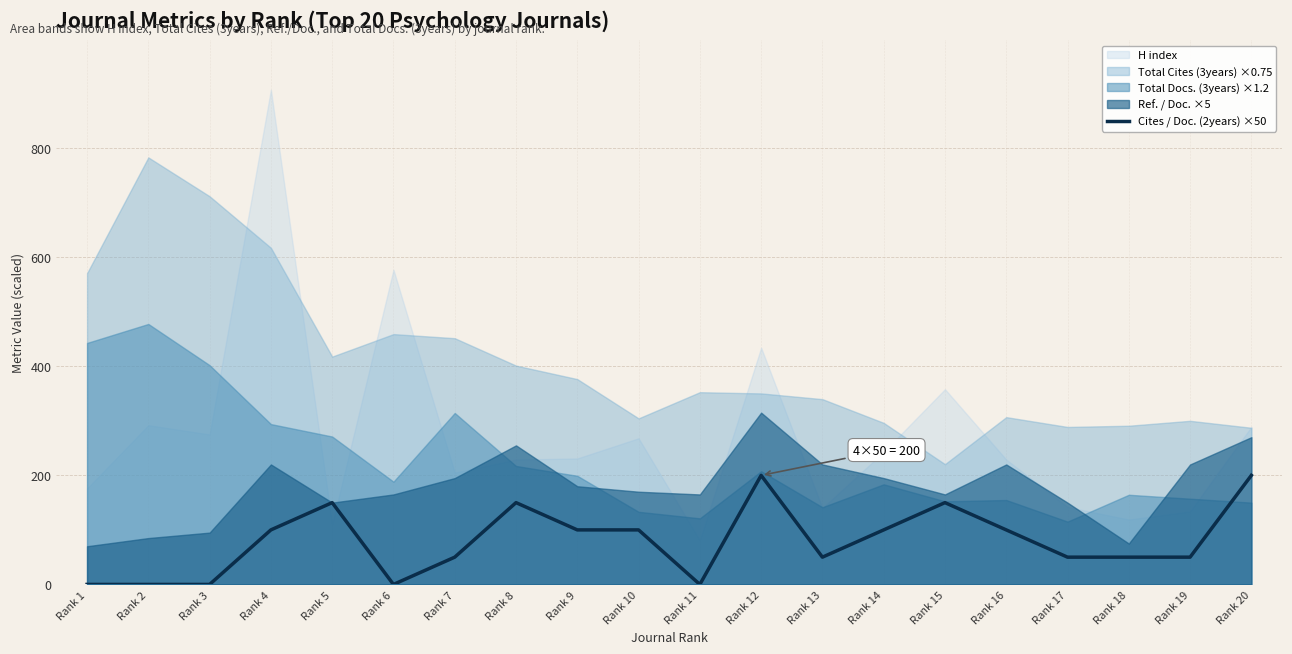

At which label is the value closest to 100?

Rank 4